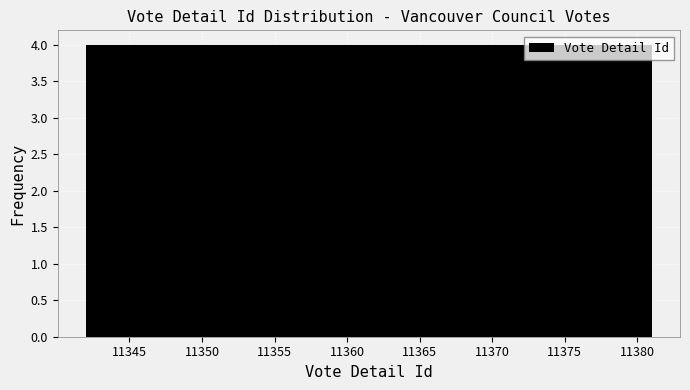

Reading left to right, transcribe this chart: for each bar, give the range it covers on the x-axis and its height. Neither the bar edges nor the heights are printed on the chart, so give them approximately, as read against the axes.

11342.0 to 11345.9: 4
11345.9 to 11349.8: 4
11349.8 to 11353.7: 4
11353.7 to 11357.6: 4
11357.6 to 11361.5: 4
11361.5 to 11365.4: 4
11365.4 to 11369.3: 4
11369.3 to 11373.2: 4
11373.2 to 11377.1: 4
11377.1 to 11381.0: 4